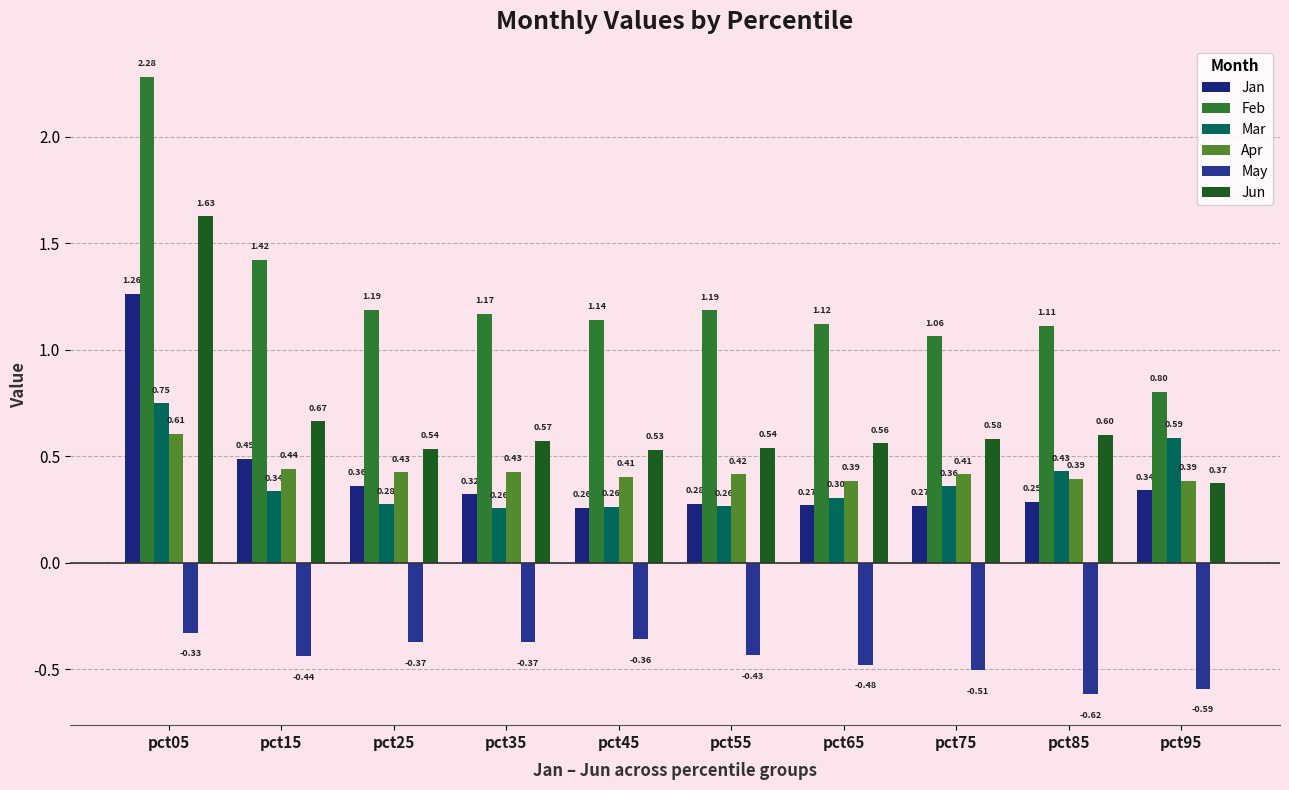

At how many categories does at least one series exceed 0?

10